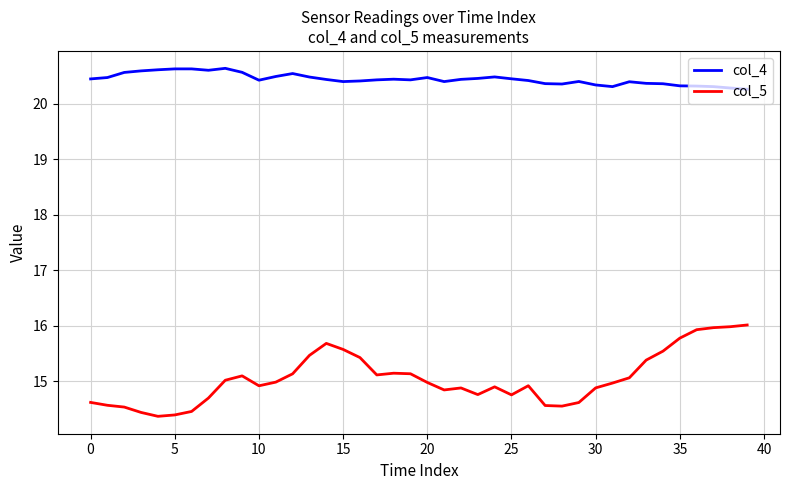

Which series has the largest range (max minus min)?

col_5